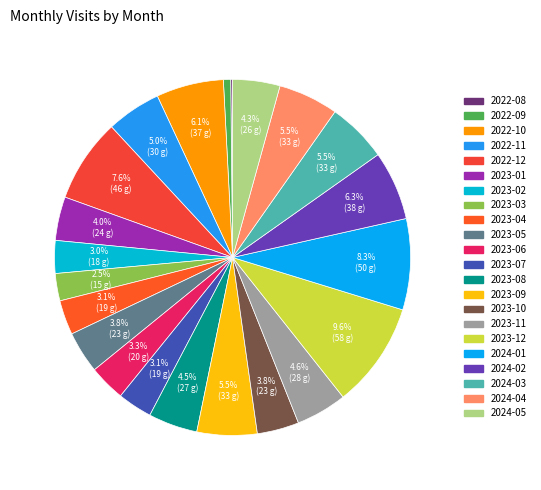

To the nearest percent, what percentage of the pie is 2023-11?

5%